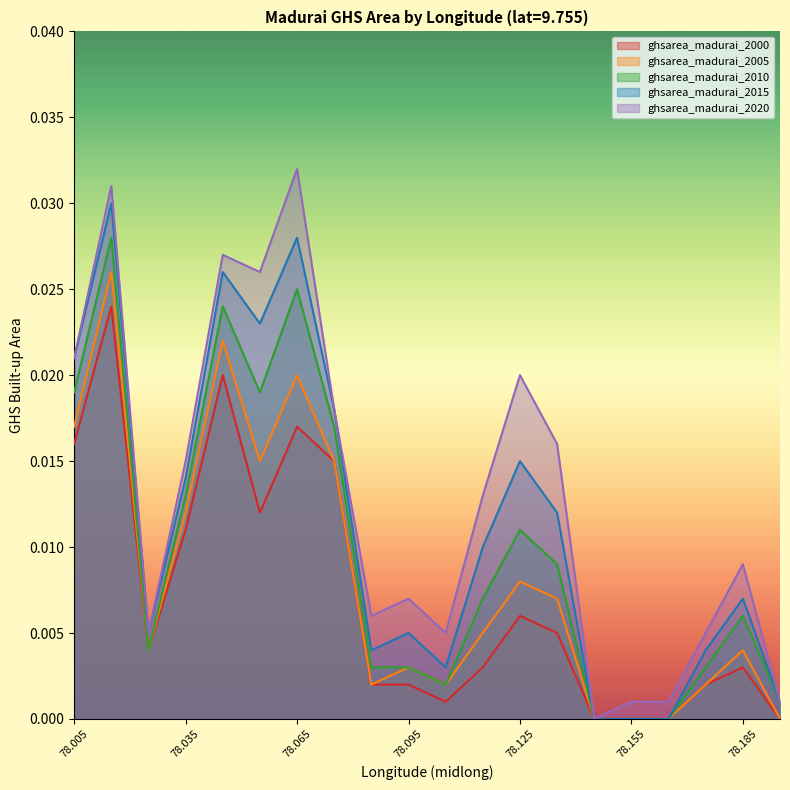

At which category does the chart reach its peak across all series?

78.065